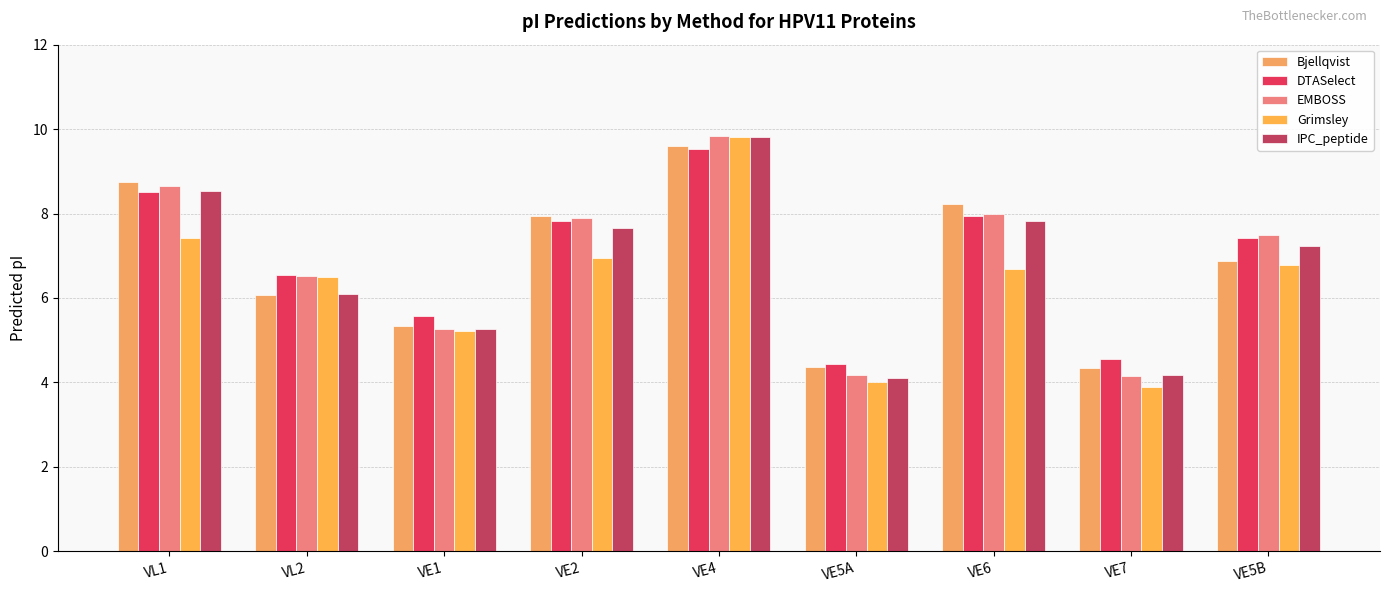

List the series in order of their peak value, highest first.

EMBOSS, Grimsley, IPC_peptide, Bjellqvist, DTASelect